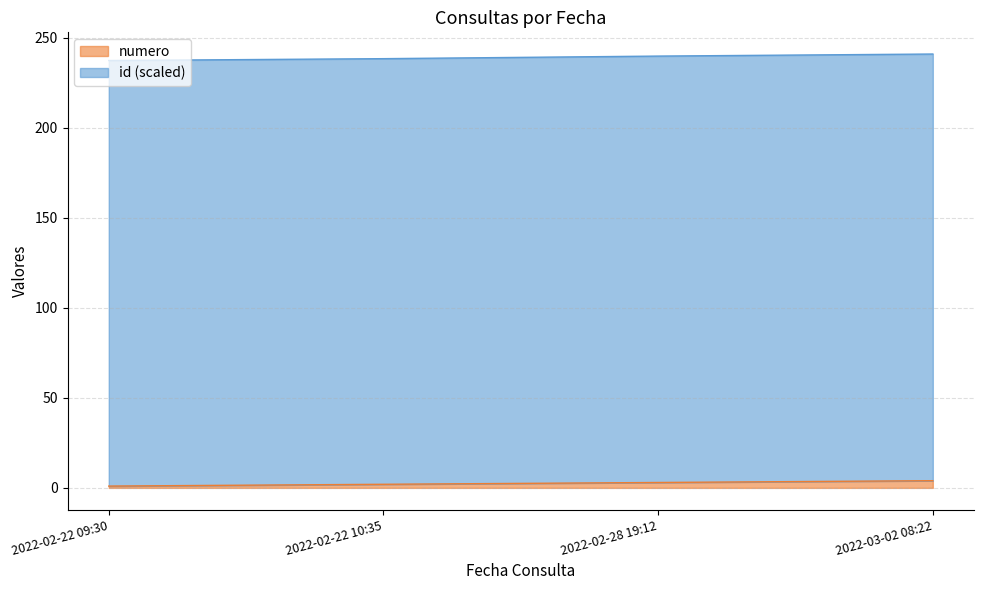

What is the sum of the values at 2022-02-22 10:35 and 2022-02-28 19:12?

5